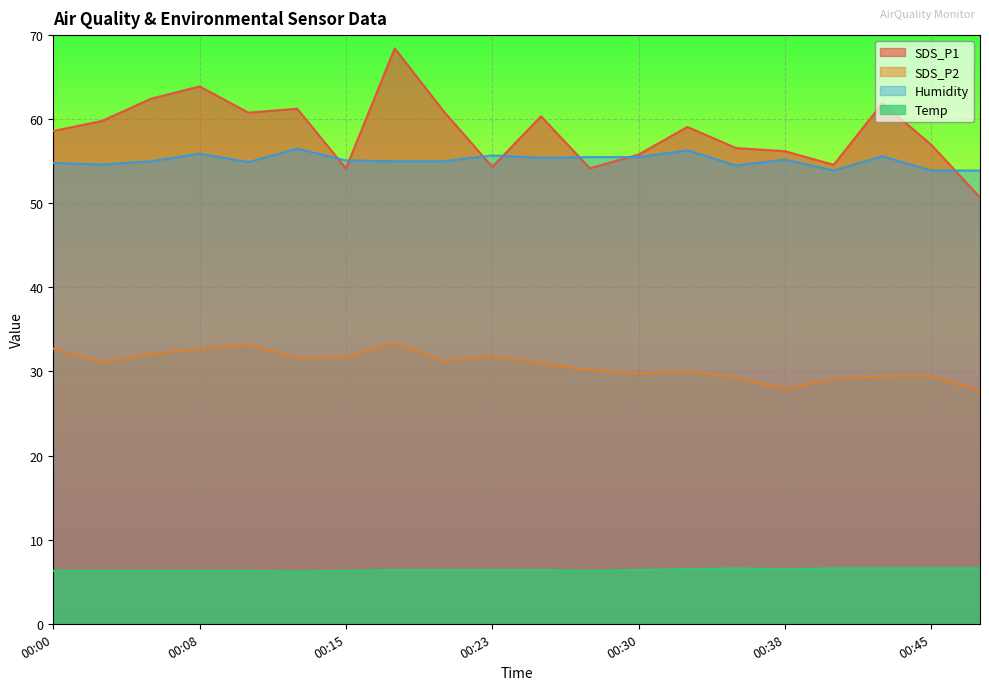

How many data points in Humidity are less than 55?

7